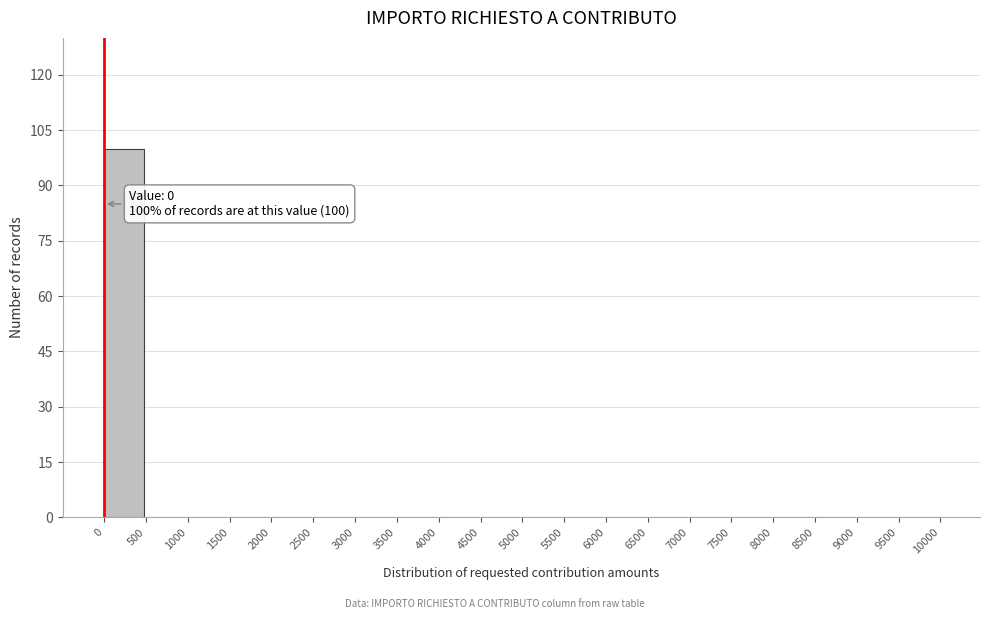

Which range on the x-axis has the tallest bar?

0 to 500